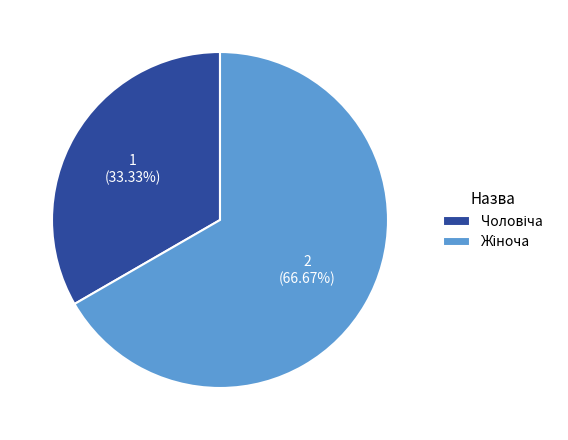

Is there a majority slice in this chart?

Yes